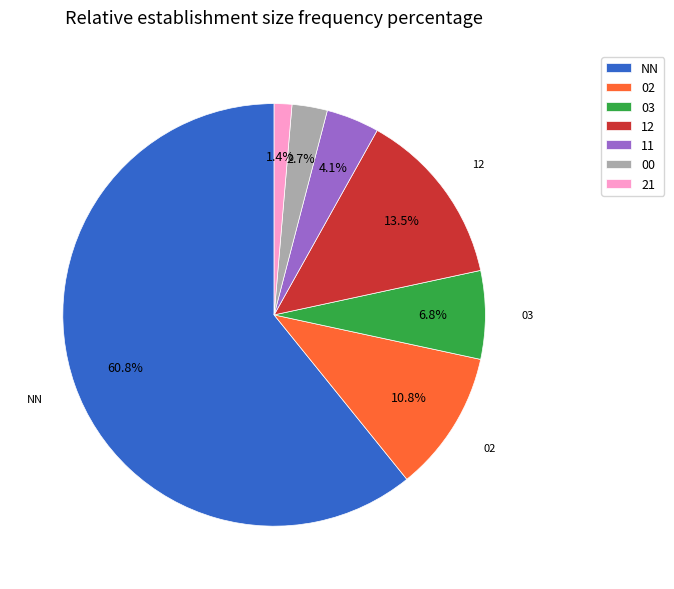

Combined, do NN and 12 account for over 50%?

Yes